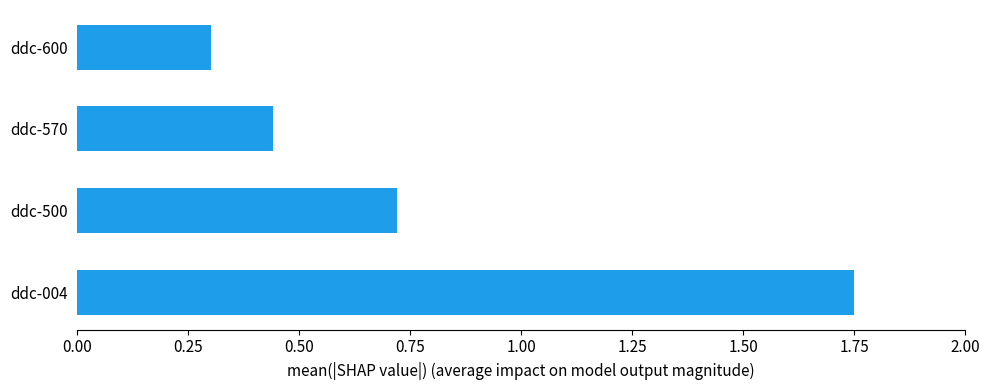

Count the values in the range 0 to 1.

3